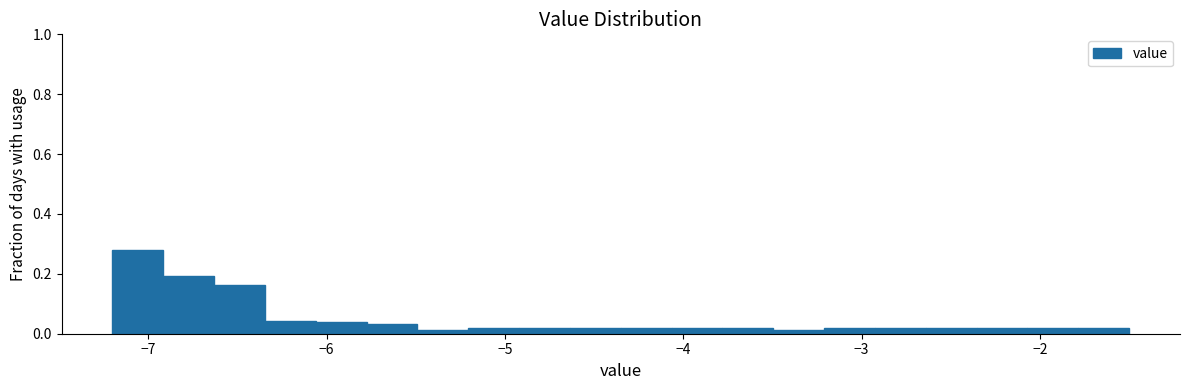

Read against the x-axis, roughly where is the centre of the tallest bar?

-7.1